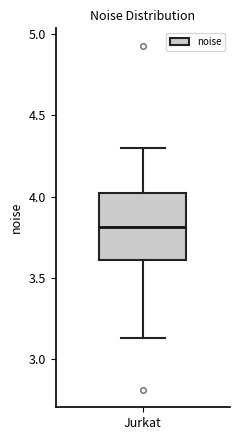

Read this box plot against the y-axis: the position of the median line, the range covered by the box, and the ends of both whiskers. The values are not printed on the chart, so give them approximately, as read against the axis.

median 3.80, box 3.60 to 4.00, whiskers 3.15 to 4.30